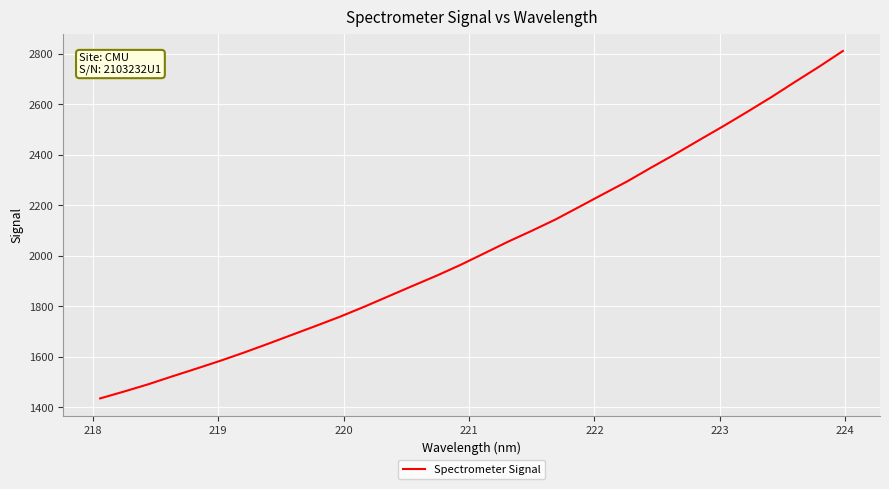

What is the maximum value shown in the chart?

2811.2